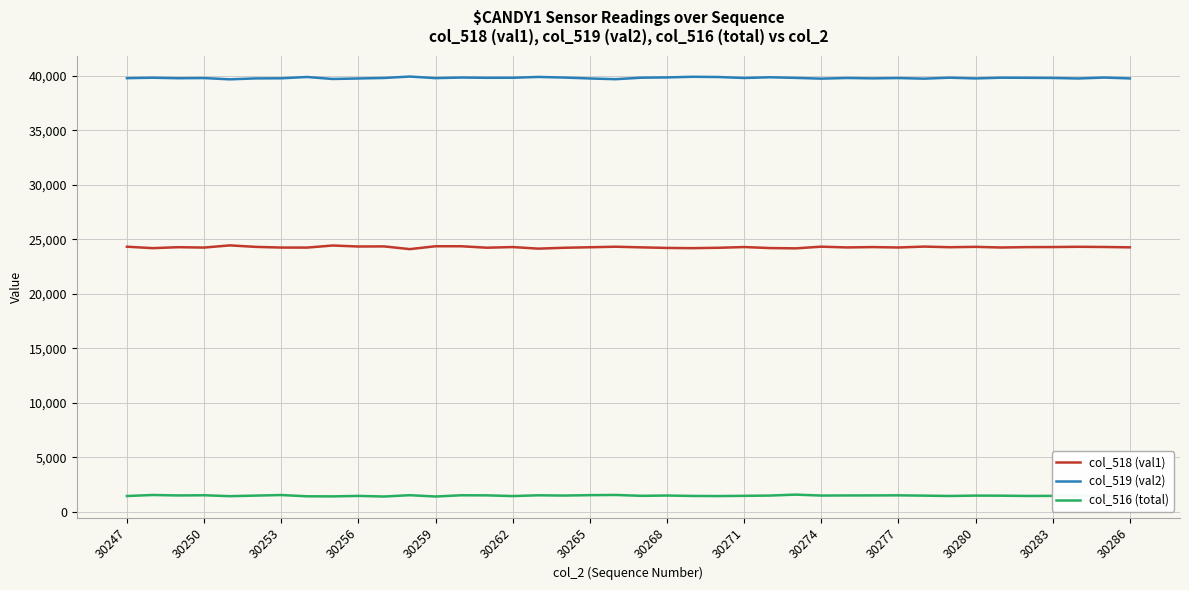

Which series has the largest total across all categories?

col_519 (val2)